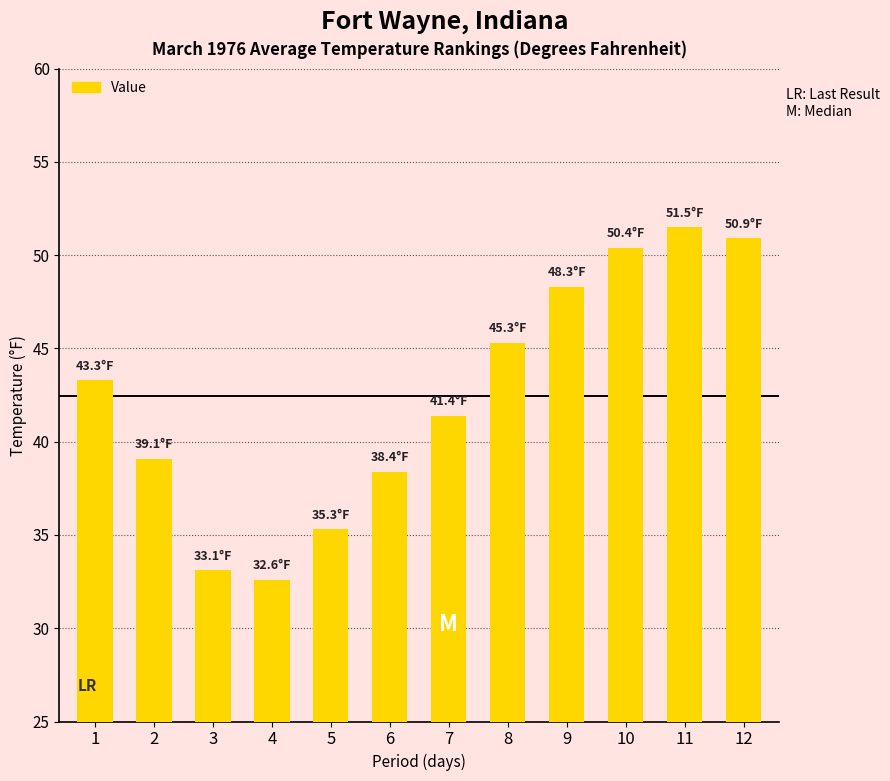

What is the minimum value shown in the chart?

32.6